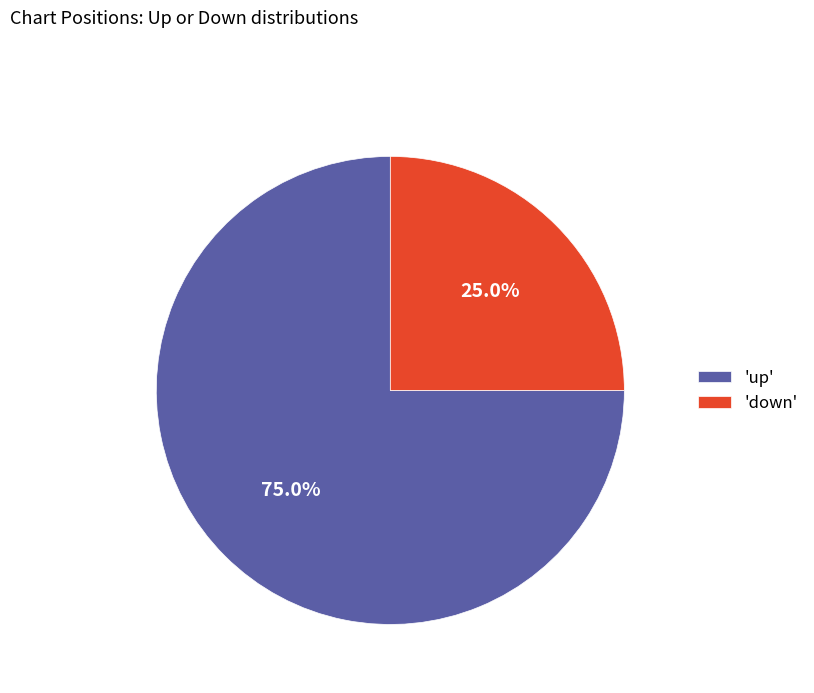

What percentage is NOT represented by 'up'?

25.0%